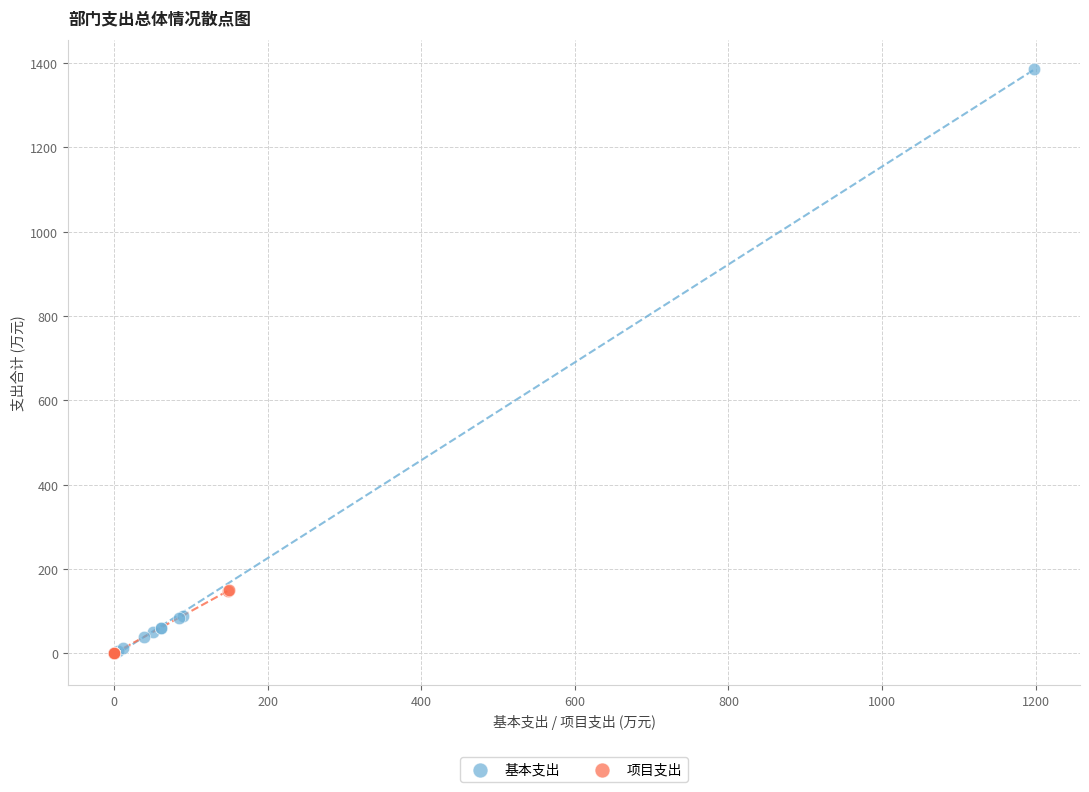

Which series contains the highest Y value?

基本支出